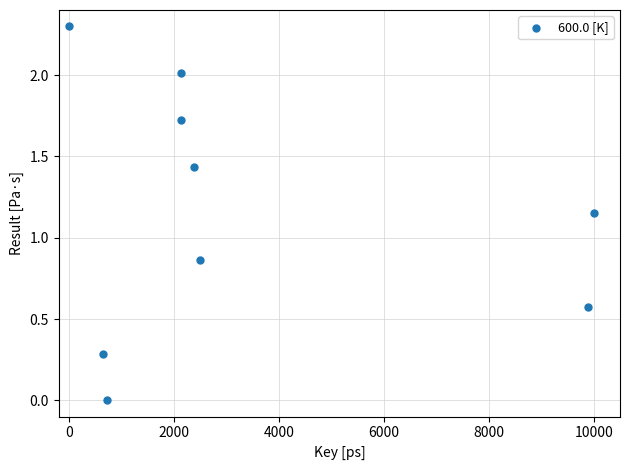

What is the average X value?

3377.2